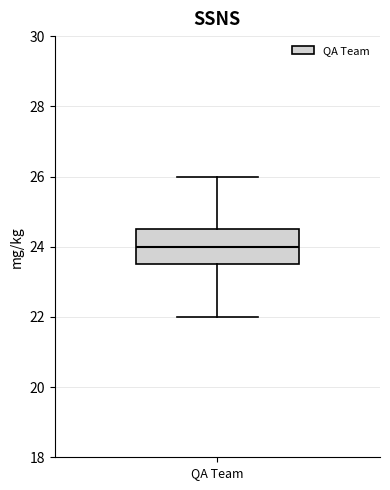

Read this box plot against the y-axis: the position of the median line, the range covered by the box, and the ends of both whiskers. The values are not printed on the chart, so give them approximately, as read against the axis.

median 24.0, box 23.6 to 24.6, whiskers 22.0 to 26.0